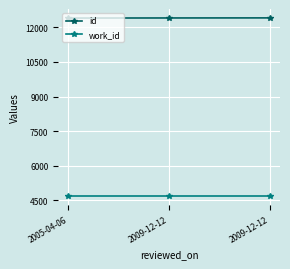

Reading left to right, list all the values displayed in this chart.

id: 2005-04-06=12398	2009-12-12=12402	2009-12-12=12405
work_id: 2005-04-06=4700	2009-12-12=4700	2009-12-12=4700